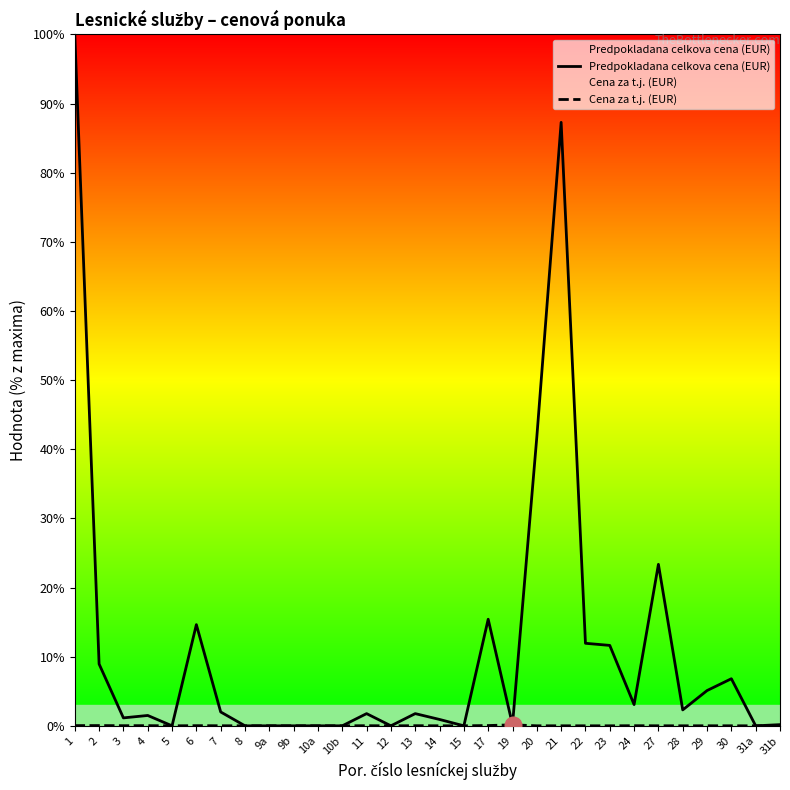

At how many categories does at least one series exceed 66?

2